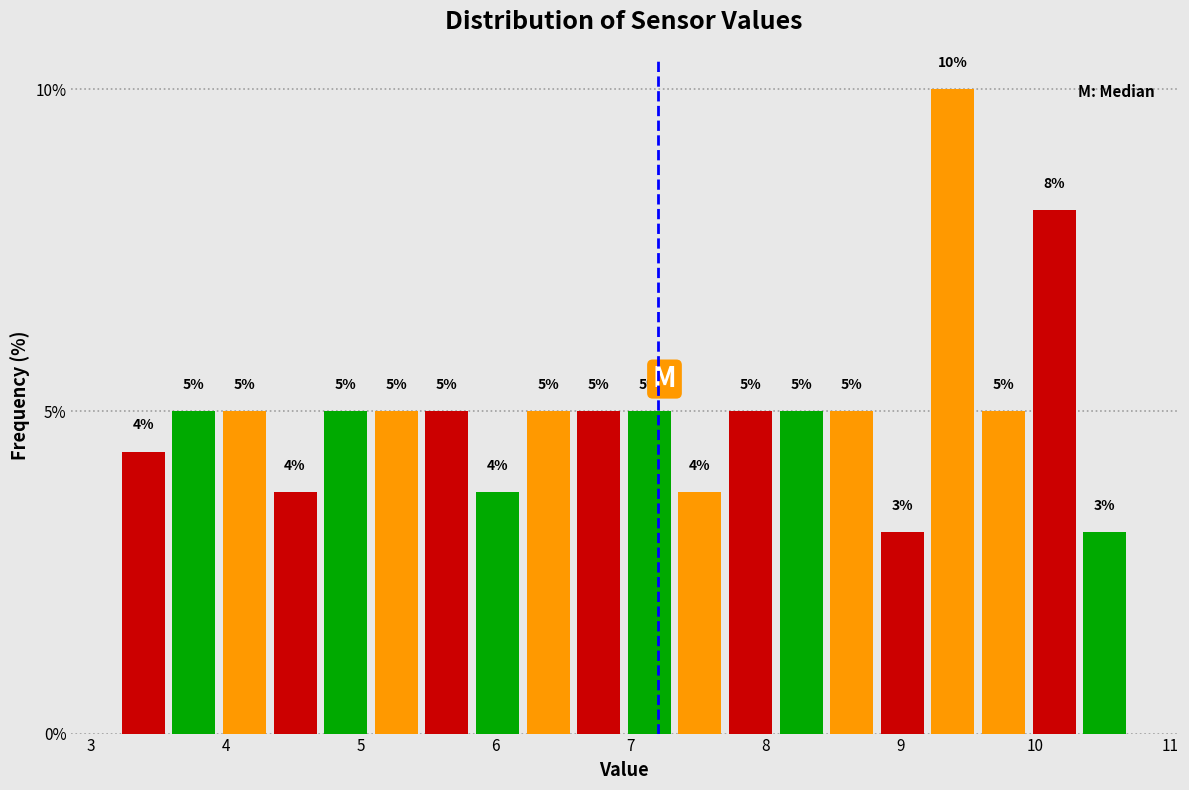

Read against the x-axis, roughly where is the centre of the tallest bar?

9.4